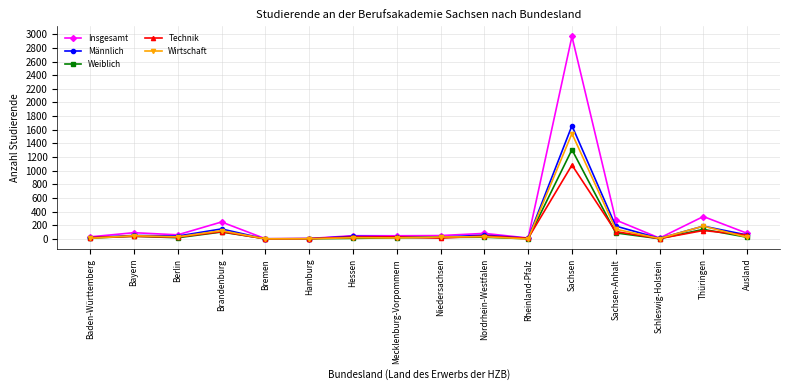

Which label corresponds to the largest value in the chart?

Sachsen